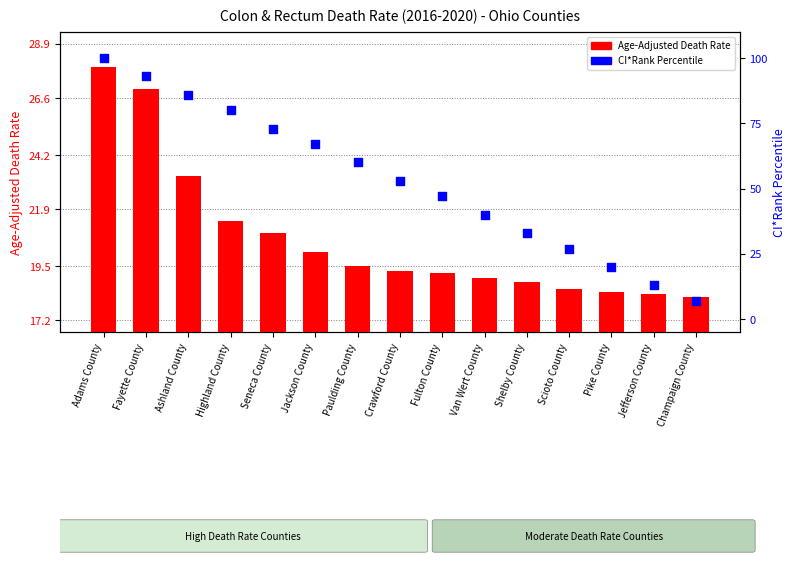

Which series has the largest total across all categories?

CI*Rank Percentile